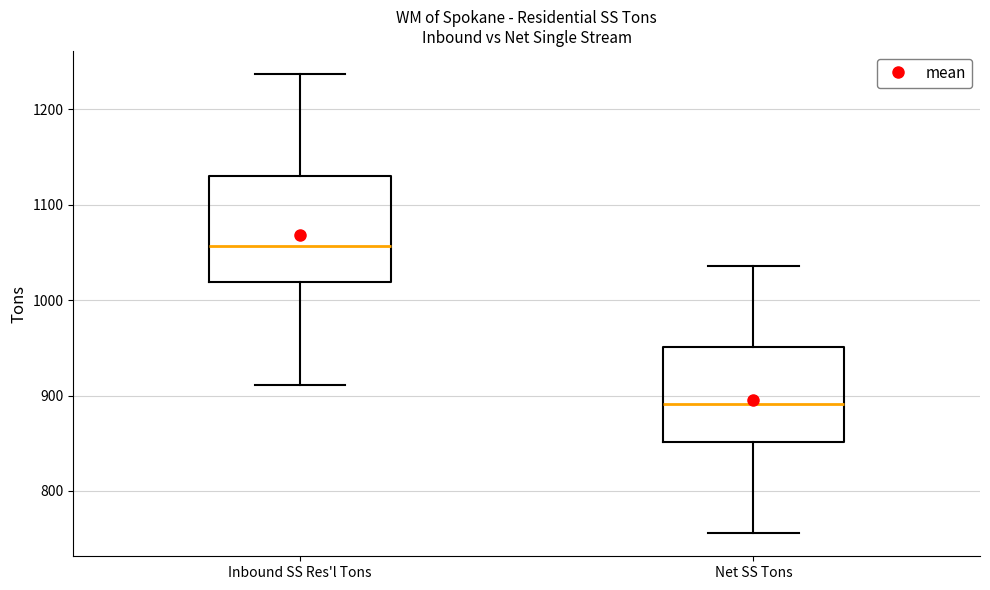

Which box's median line is the lowest?

Net SS Tons